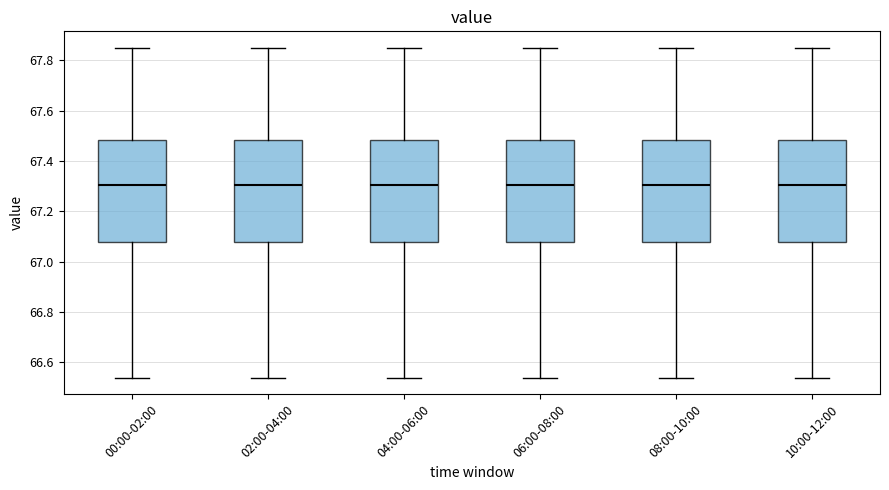

Reading left to right, transcribe this box plot: for each box, give where its median line is, the range the box spans, and where its two whiskers end, as read against the y-axis. The values are not printed on the chart, so give them approximately, as read against the axis.

00:00-02:00: median 67.30, box 67.08 to 67.48, whiskers 66.54 to 67.86
02:00-04:00: median 67.30, box 67.08 to 67.48, whiskers 66.54 to 67.86
04:00-06:00: median 67.30, box 67.08 to 67.48, whiskers 66.54 to 67.86
06:00-08:00: median 67.30, box 67.08 to 67.48, whiskers 66.54 to 67.86
08:00-10:00: median 67.30, box 67.08 to 67.48, whiskers 66.54 to 67.86
10:00-12:00: median 67.30, box 67.08 to 67.48, whiskers 66.54 to 67.86